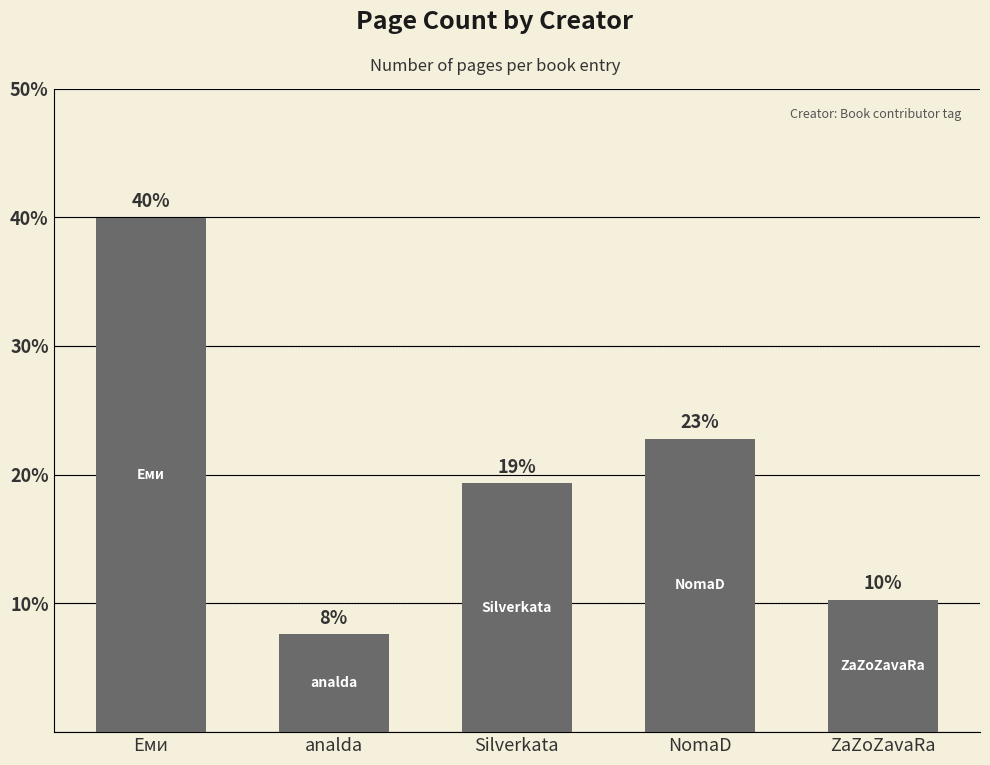

Are the bars horizontal?

No